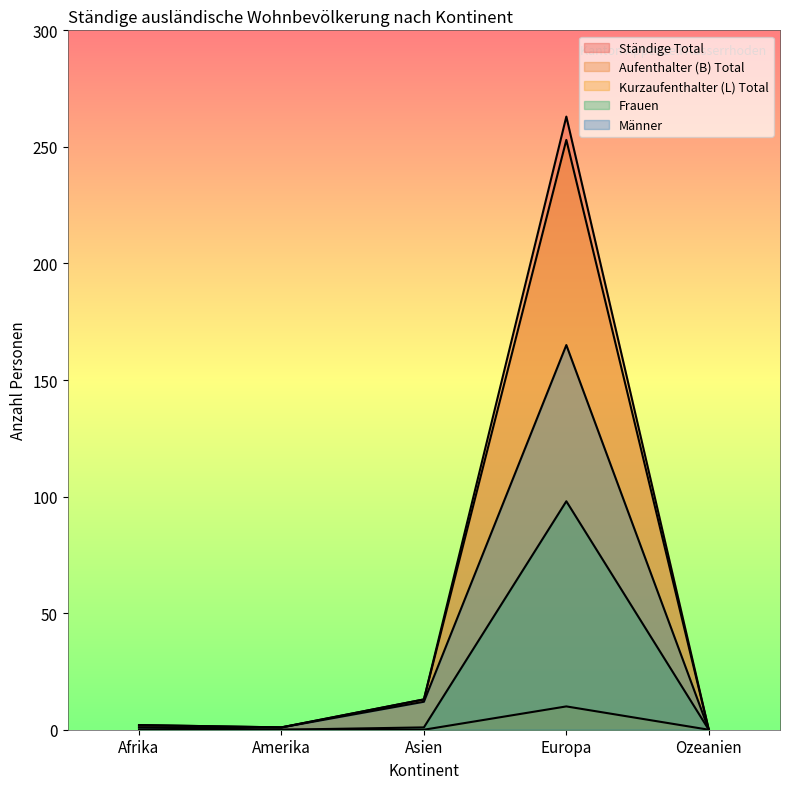

Is it true that Aufenthalter (B) Total equals 7 at Asien?

False